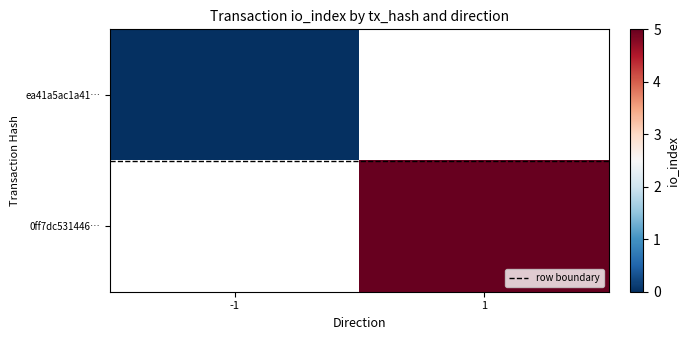

Which category has the lowest value in the row boundary series?

-1